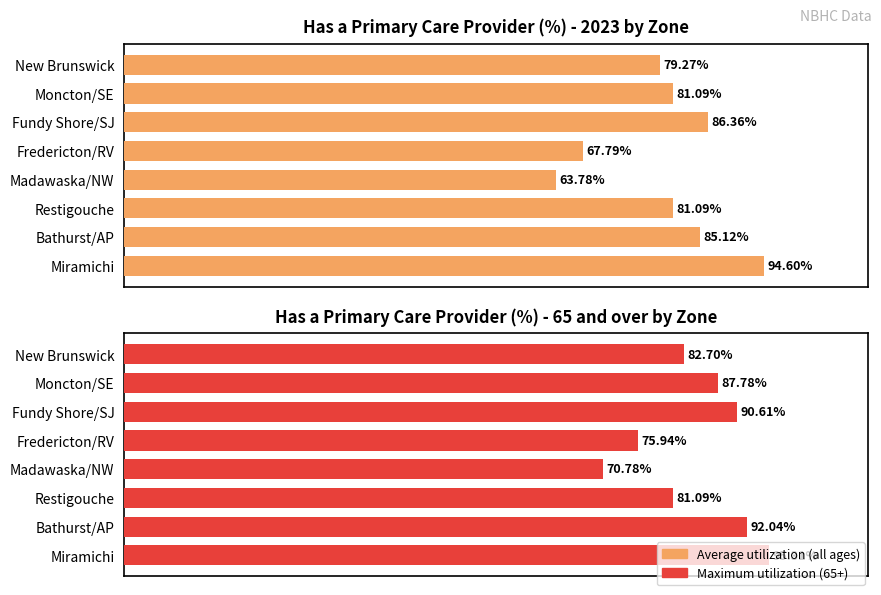

Is the value of Maximum utilization at Restigouche greater than the value of Average utilization at Fredericton/RV?

Yes